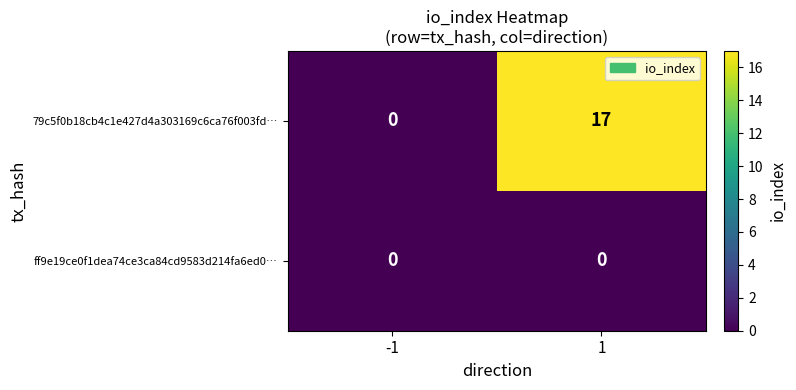

At which category does the chart reach its peak across all series?

1